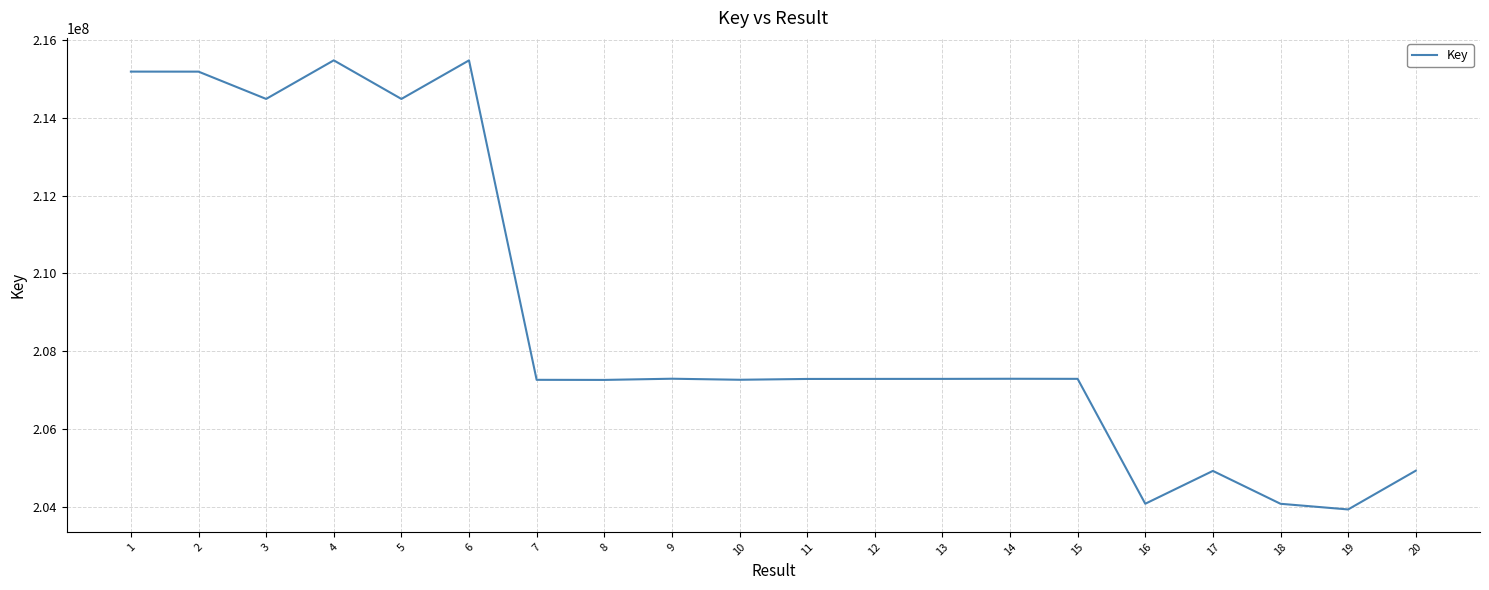

Between 5 and 4, which is larger?

4